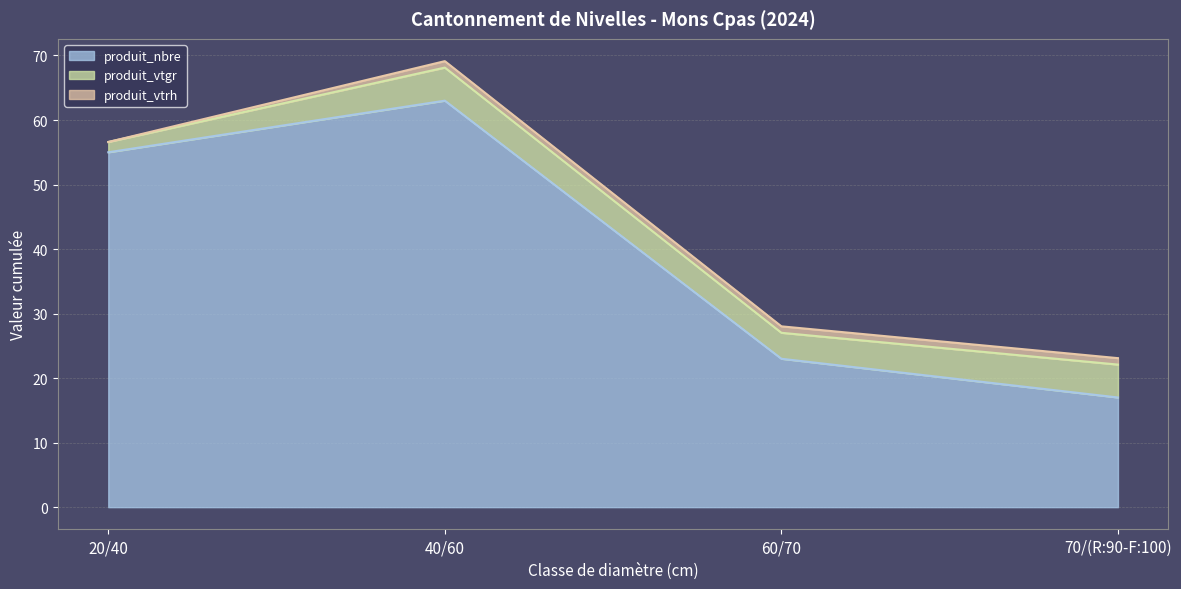

Count the number of data series in this chart.

3